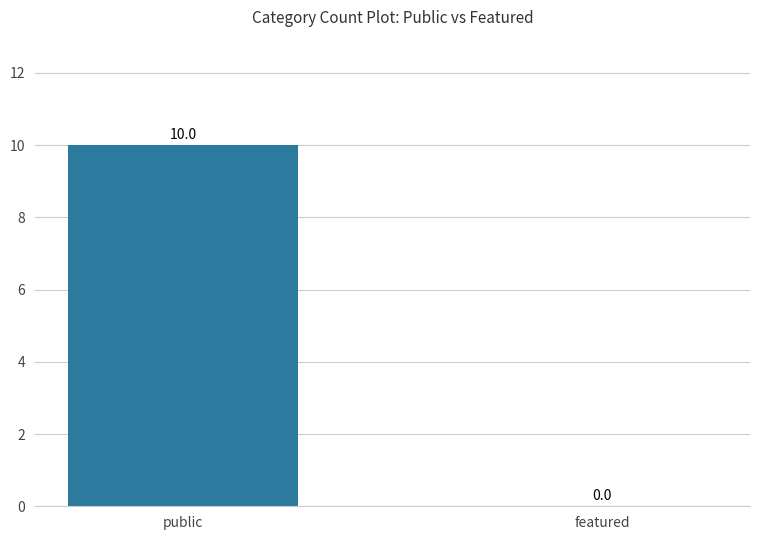

What is the change in value from public to featured?

-10